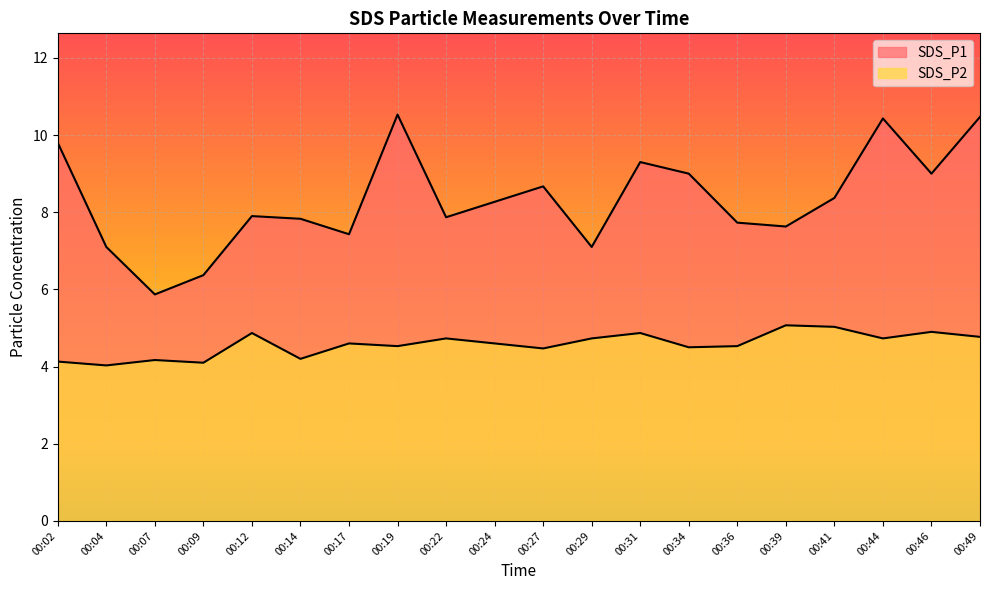

True or false: SDS_P2 and SDS_P1 cross at least once.

False